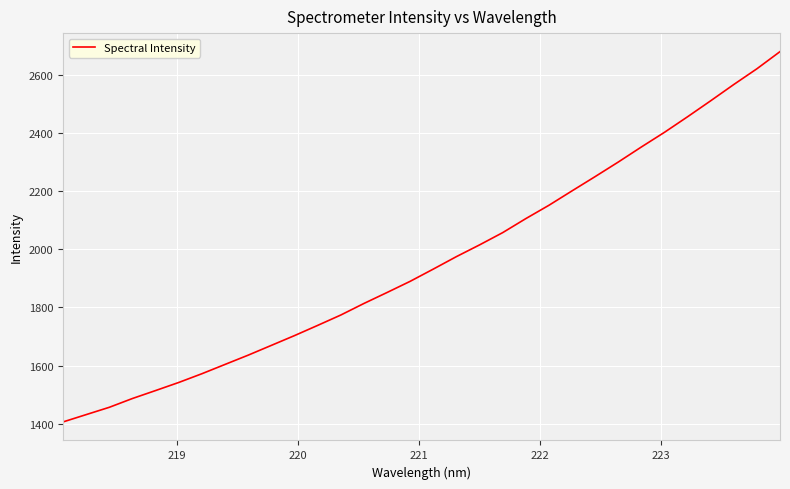

What is the minimum value shown in the chart?

1405.8